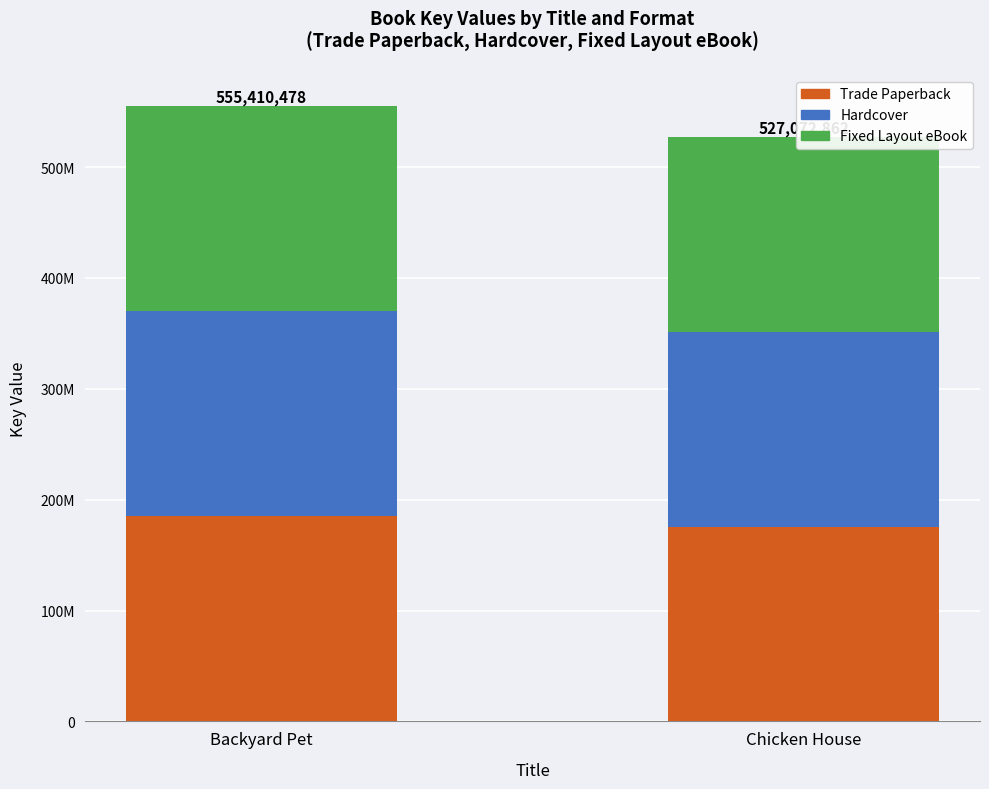

Which series has the largest total across all categories?

Trade Paperback